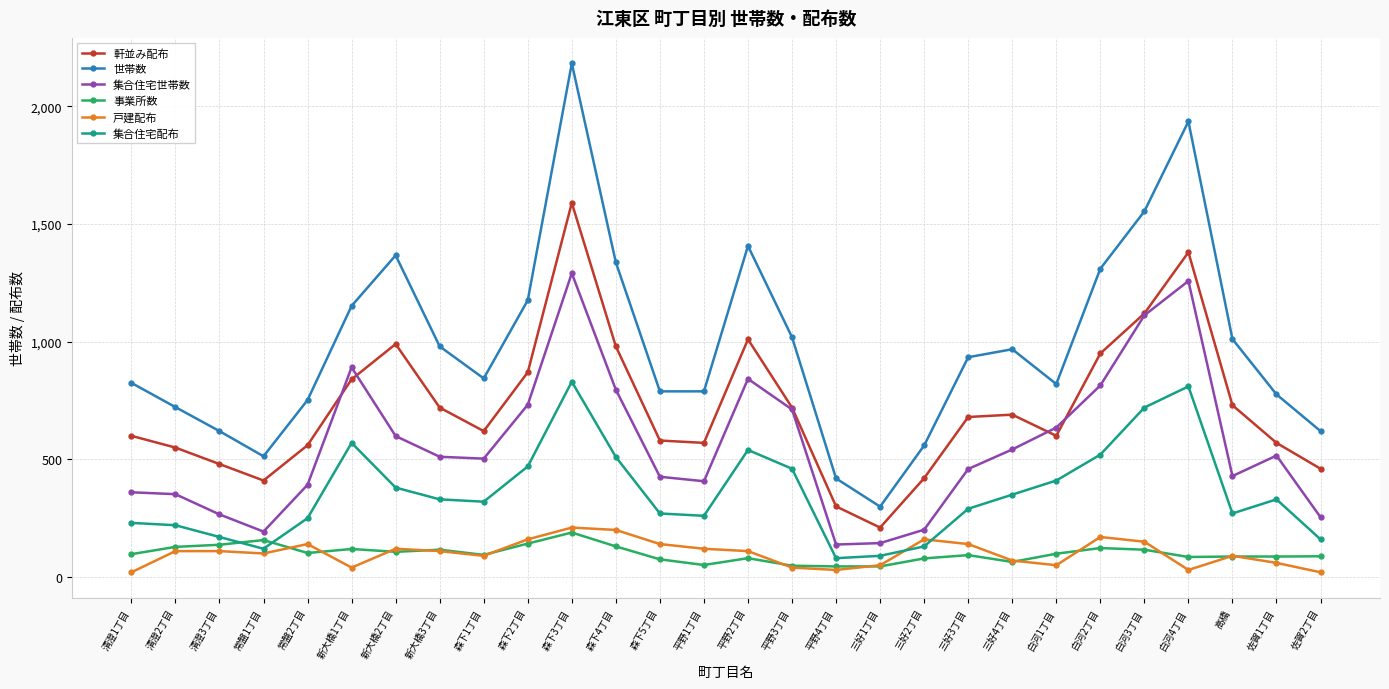

What is the maximum value for 戸建配布?

210